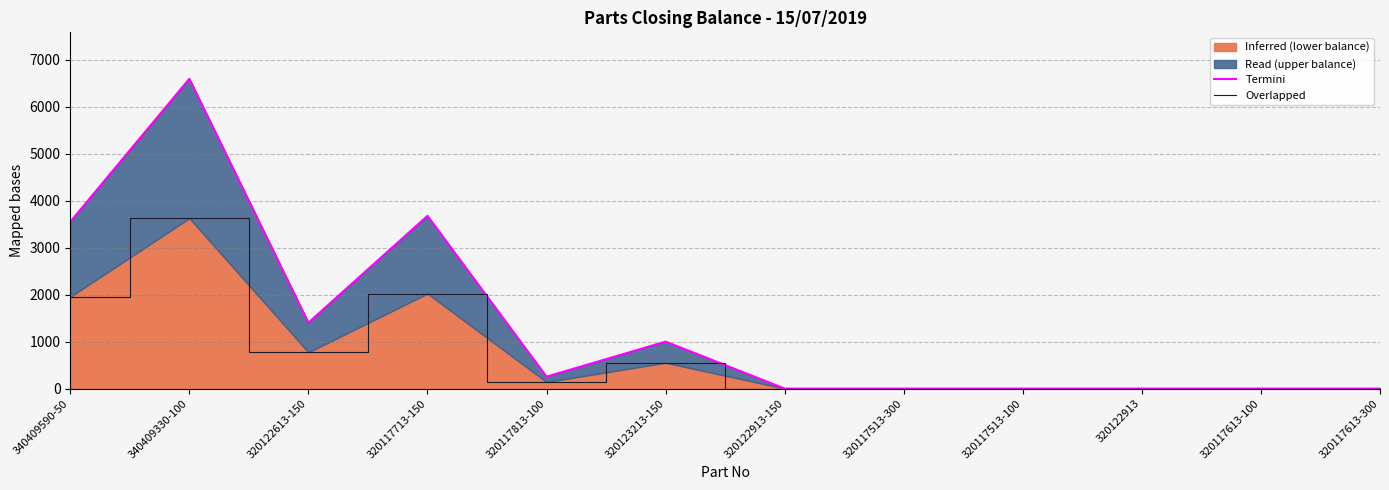

True or false: Termini and Overlapped cross at least once.

False